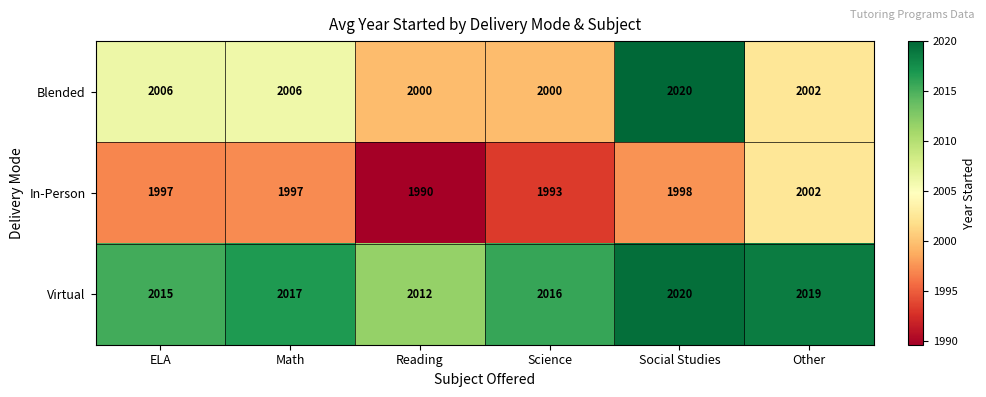

List the series in order of their overall mean, lowest first.

In-Person, Blended, Virtual